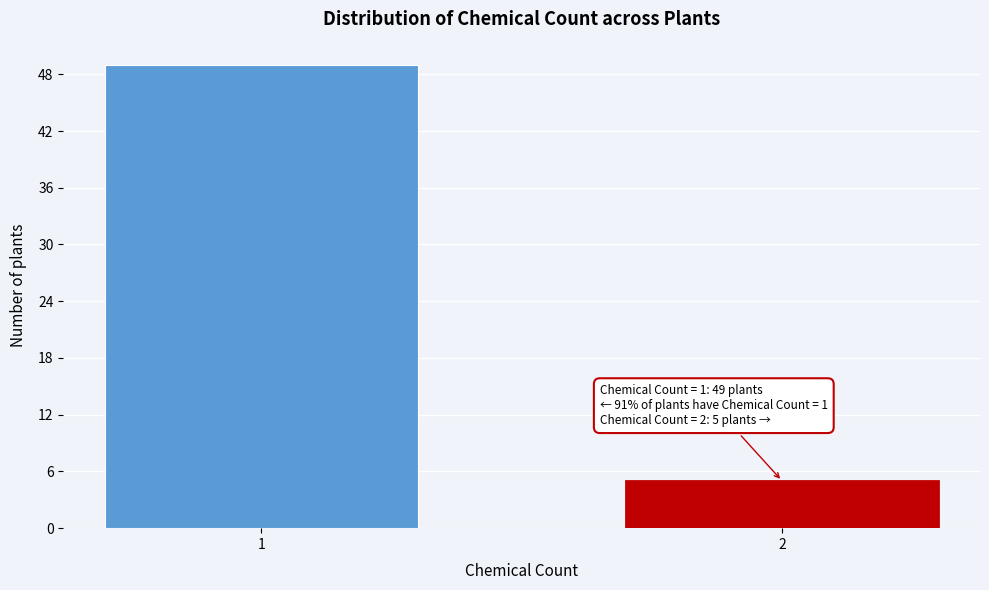

Reading left to right, extract all data points from this chart.

49	5